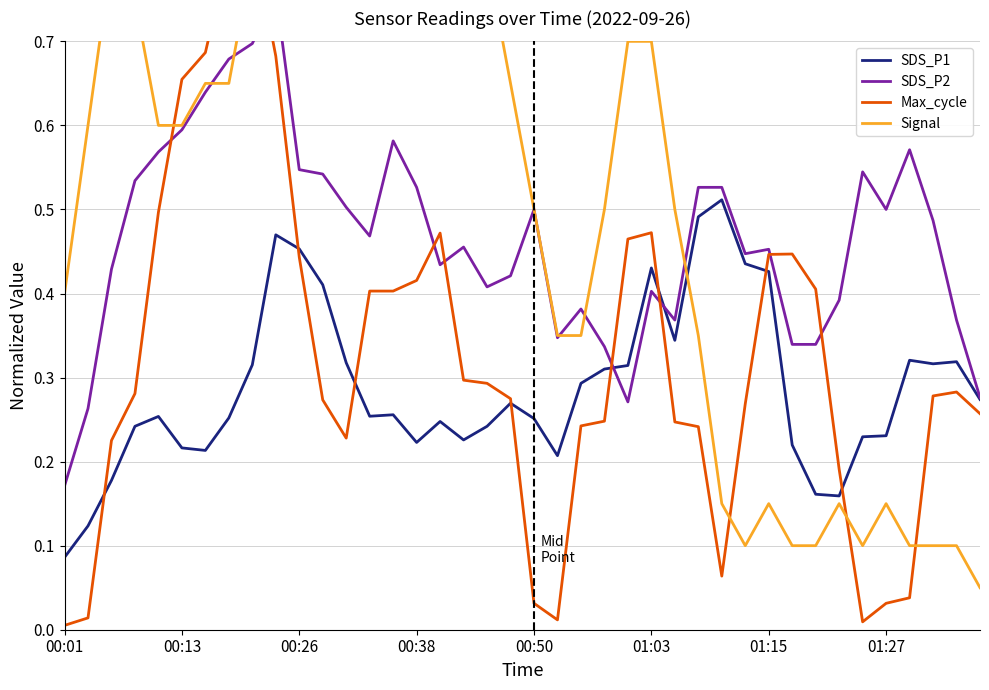

Which has a higher value, 21 or 37?

37